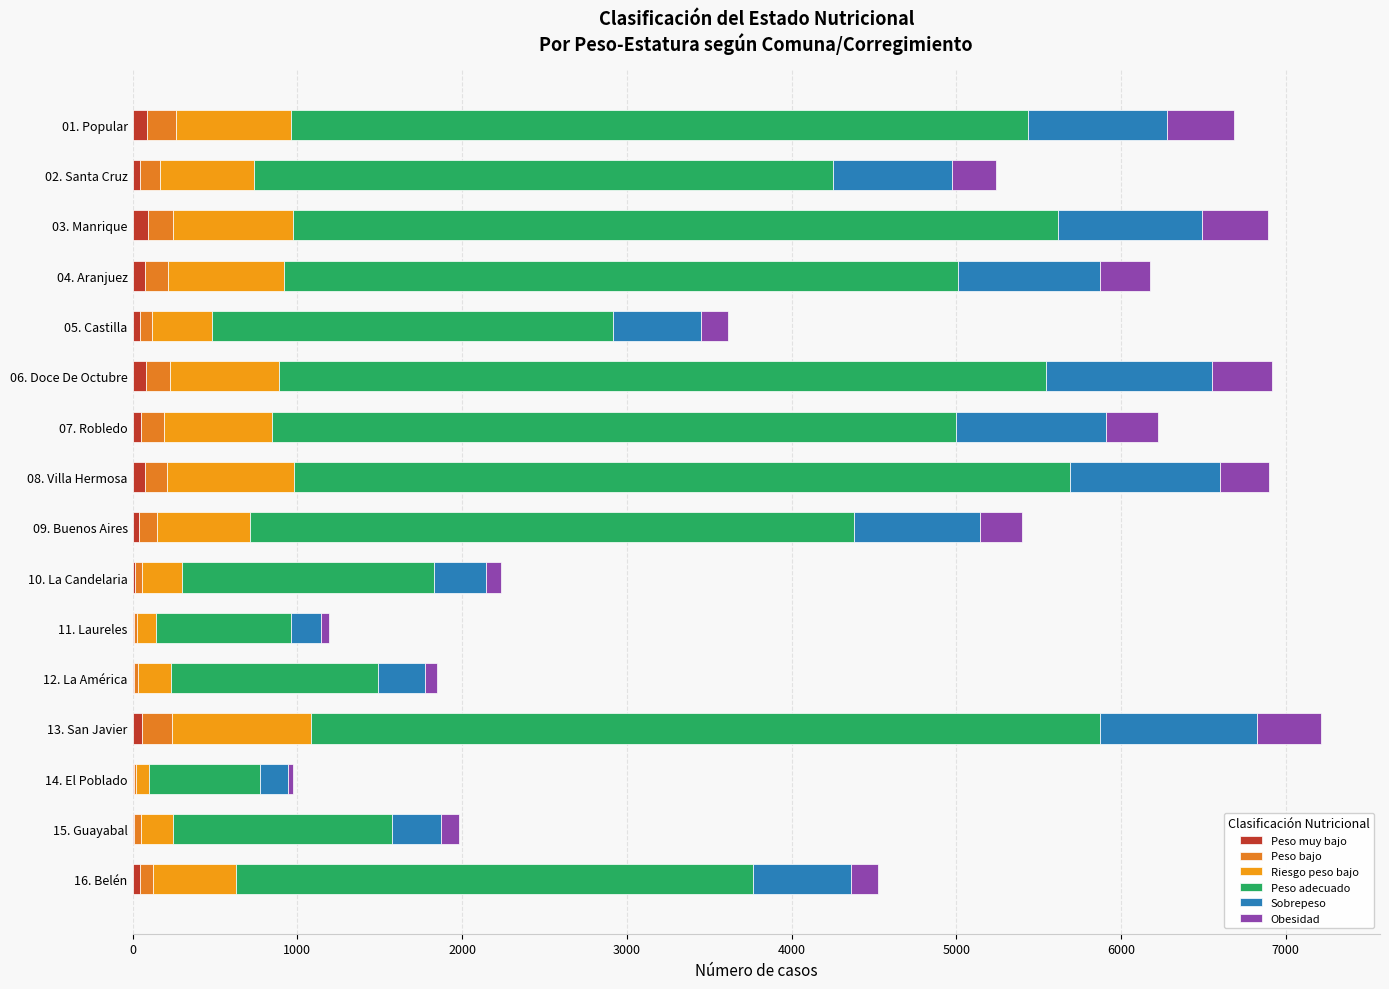

How many series are shown in this chart?

6